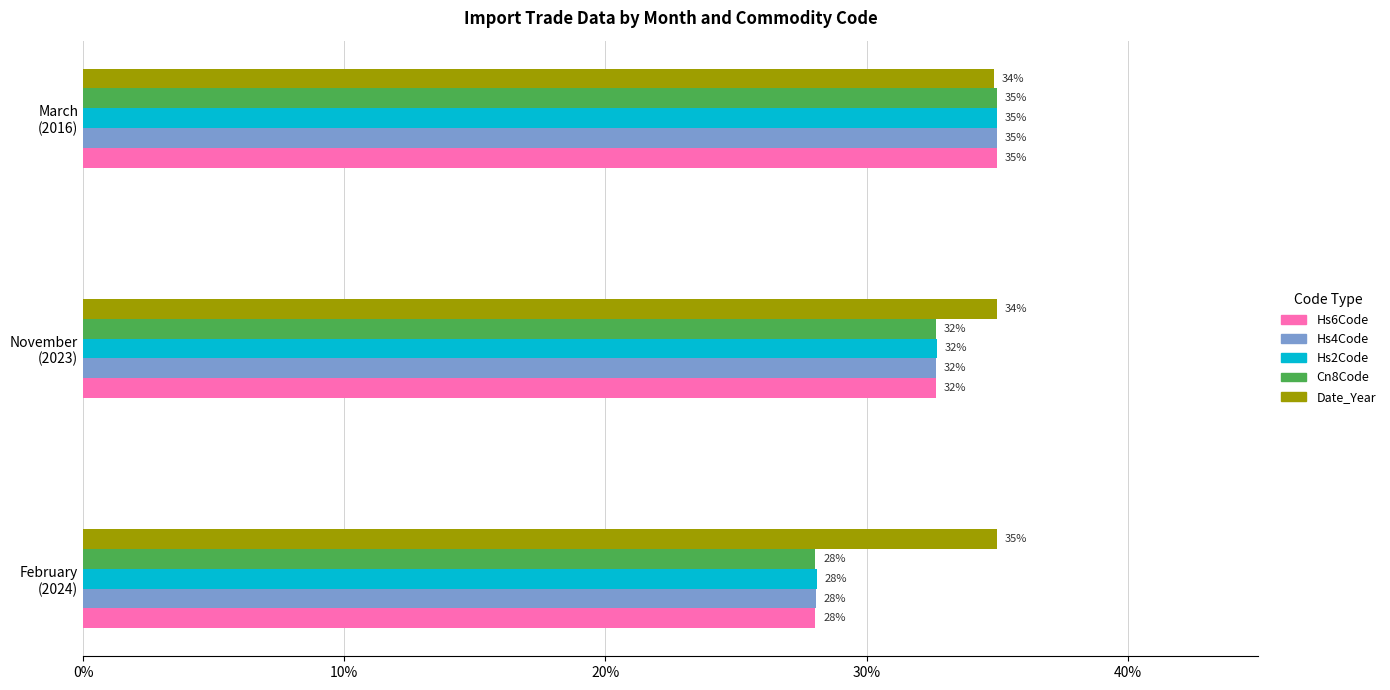

What is the lowest value of the Hs4Code series?

28.0